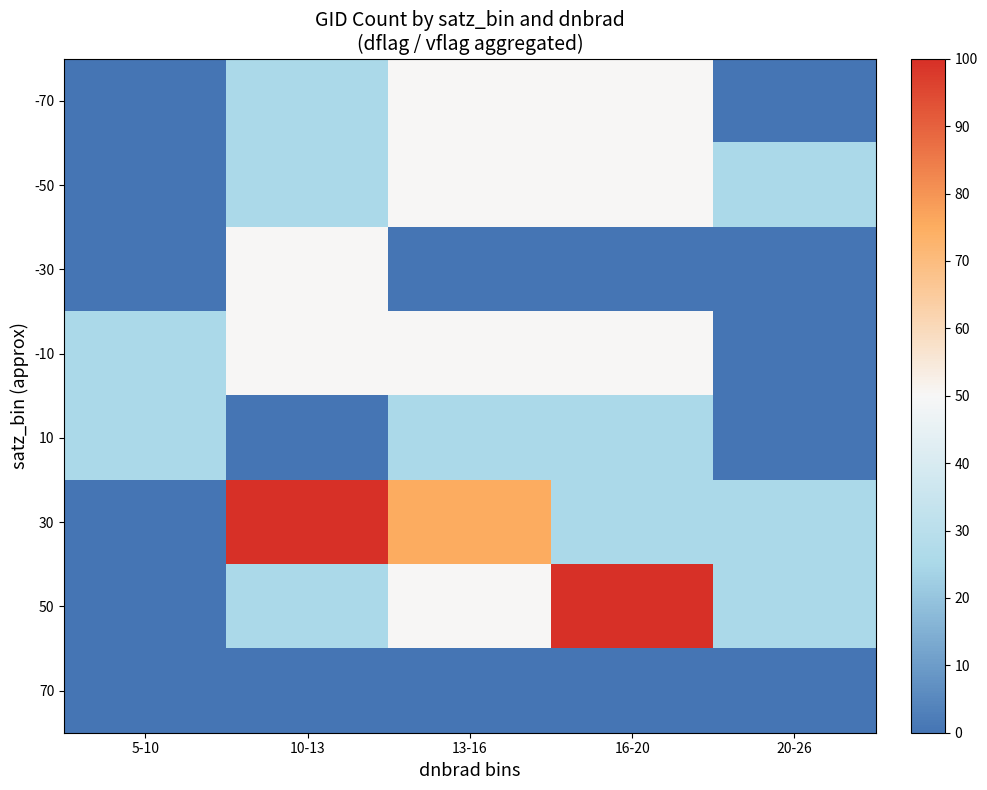

Reading right to left, transcribe all the data shown in this chart.

-70: 20-26=0	16-20=50	13-16=50	10-13=25	5-10=0
-50: 20-26=25	16-20=50	13-16=50	10-13=25	5-10=0
-30: 20-26=0	16-20=0	13-16=0	10-13=50	5-10=0
-10: 20-26=0	16-20=50	13-16=50	10-13=50	5-10=25
10: 20-26=0	16-20=25	13-16=25	10-13=0	5-10=25
30: 20-26=25	16-20=25	13-16=75	10-13=100	5-10=0
50: 20-26=25	16-20=100	13-16=50	10-13=25	5-10=0
70: 20-26=0	16-20=0	13-16=0	10-13=0	5-10=0